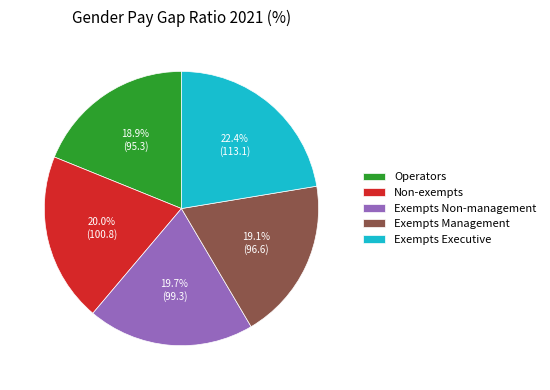

Between Operators and Exempts Executive, which is larger?

Exempts Executive